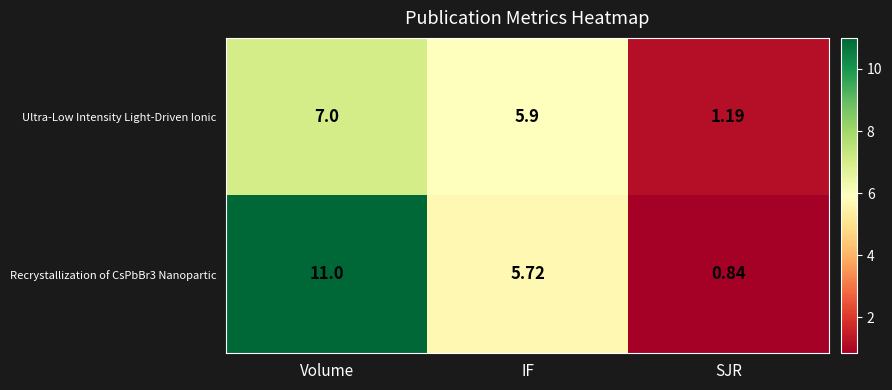

Where is Recrystallization of CsPbBr3 Nanopartic nearest to the value 5?

IF